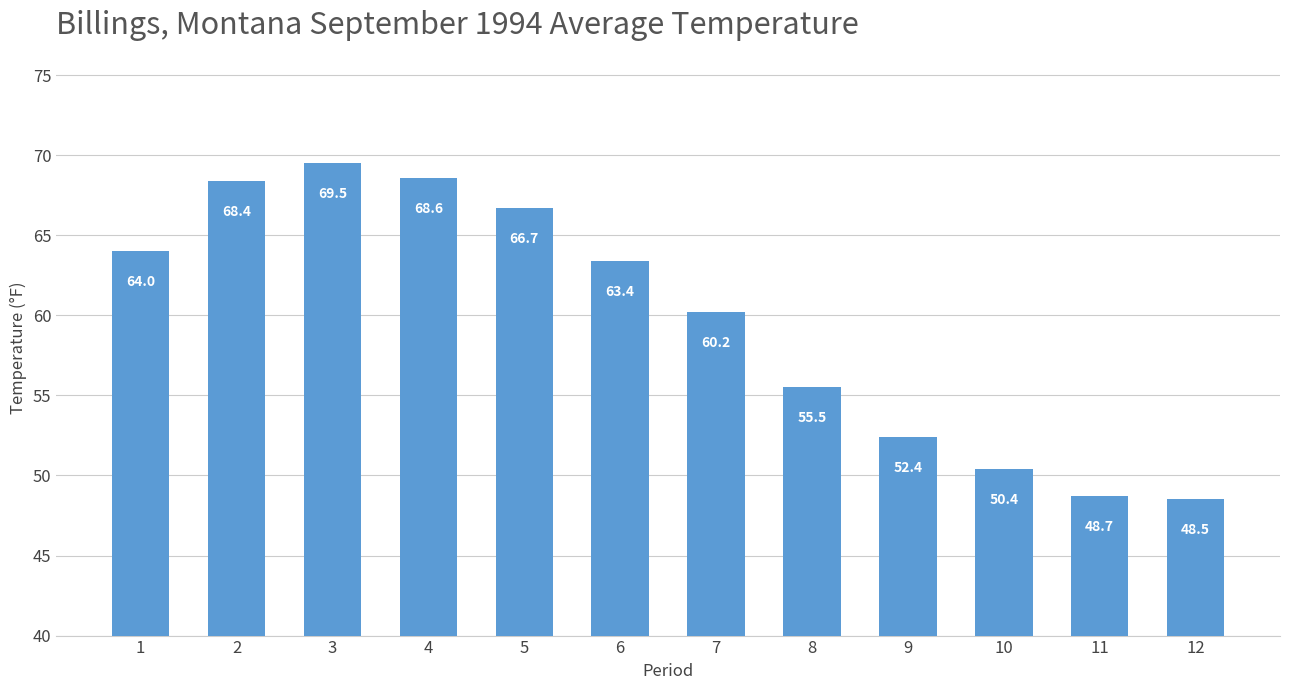

Is it true that the value at 9 is 35.6?

False